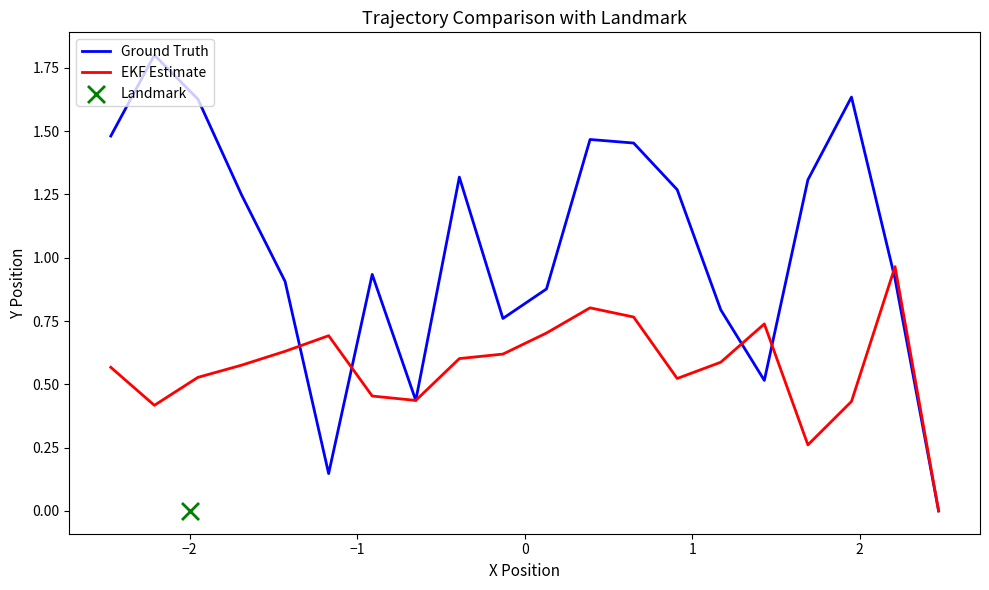

Which series reaches the minimum Y coordinate?

Ground Truth